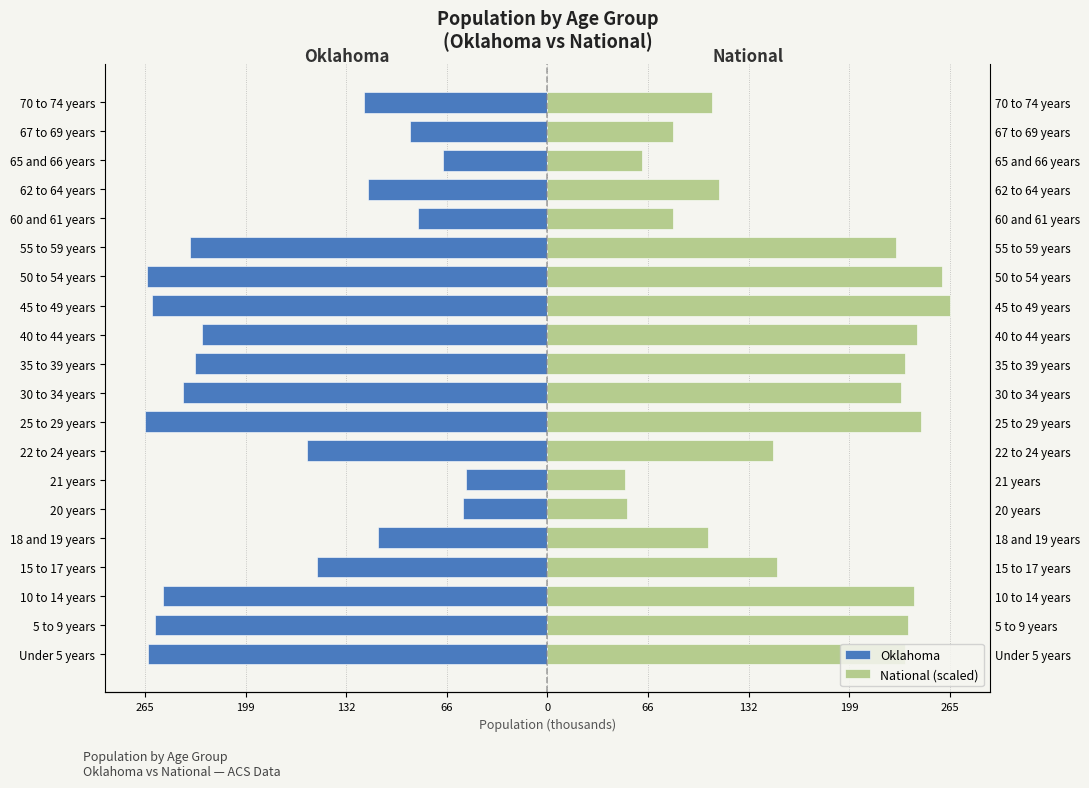

What is the sum of all National (scaled) values?

3395.8